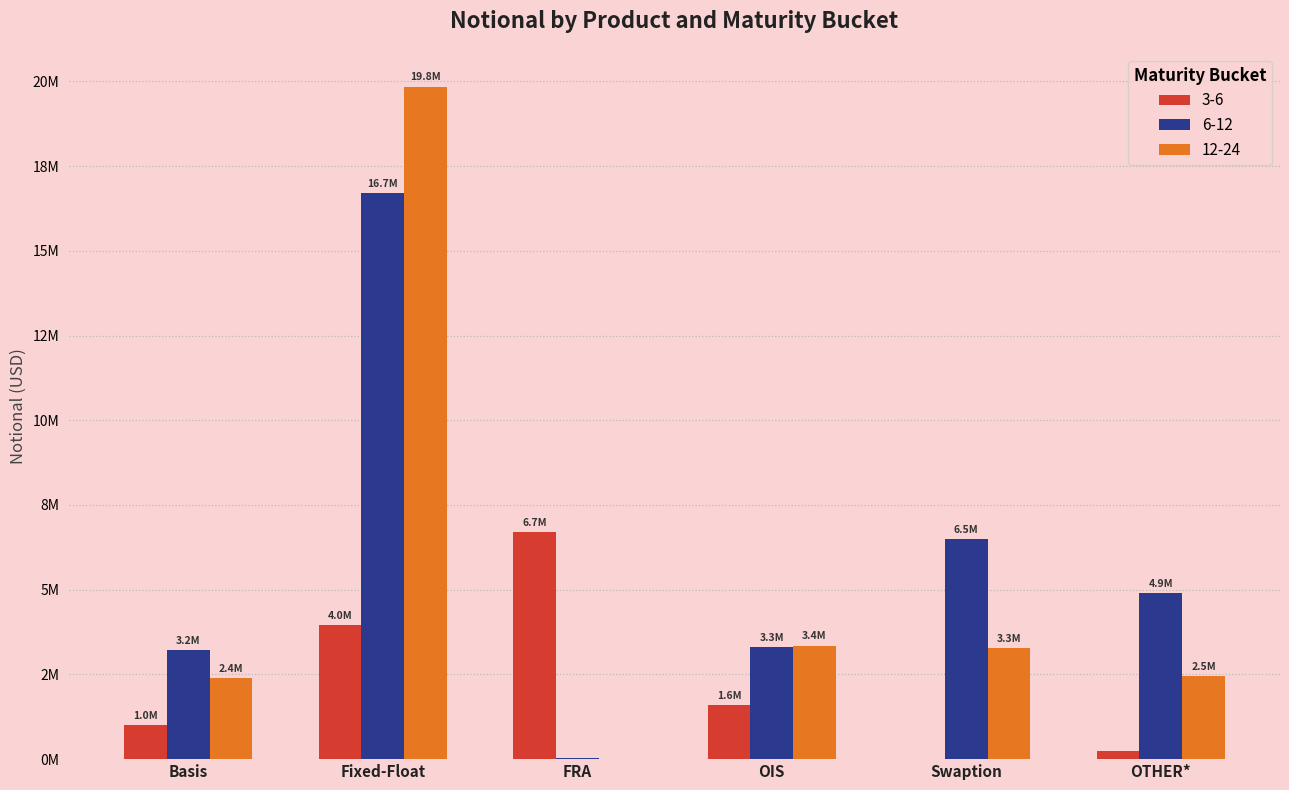

At which label does 6-12 first exceed 4910087?

Fixed-Float